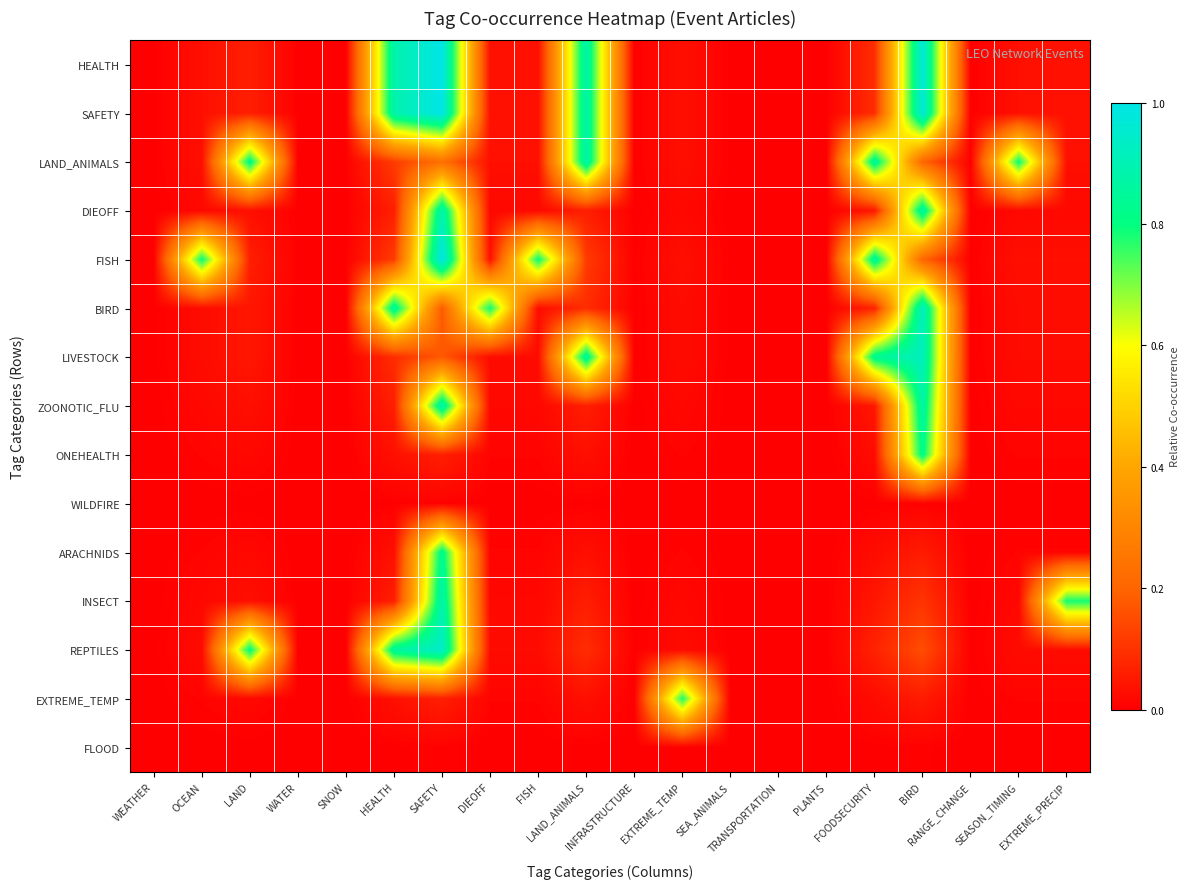

At which category is the sum across all series the highest?

SAFETY